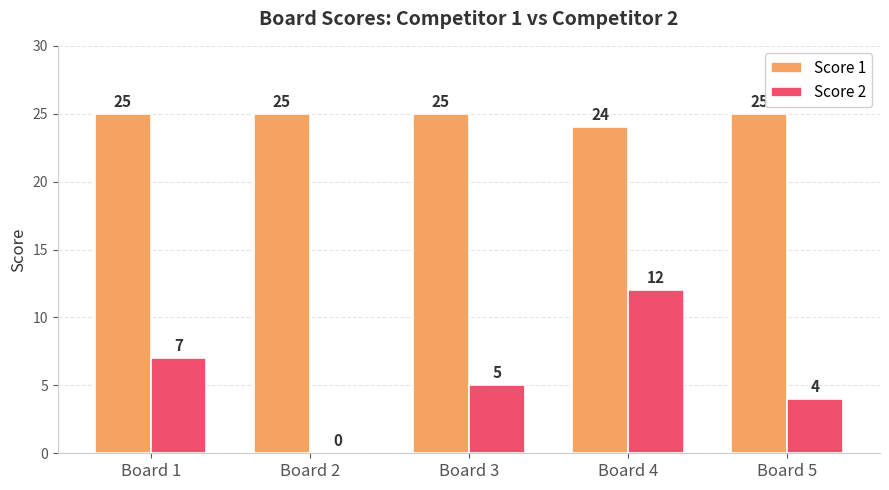

Which series has the largest range (max minus min)?

Score 2